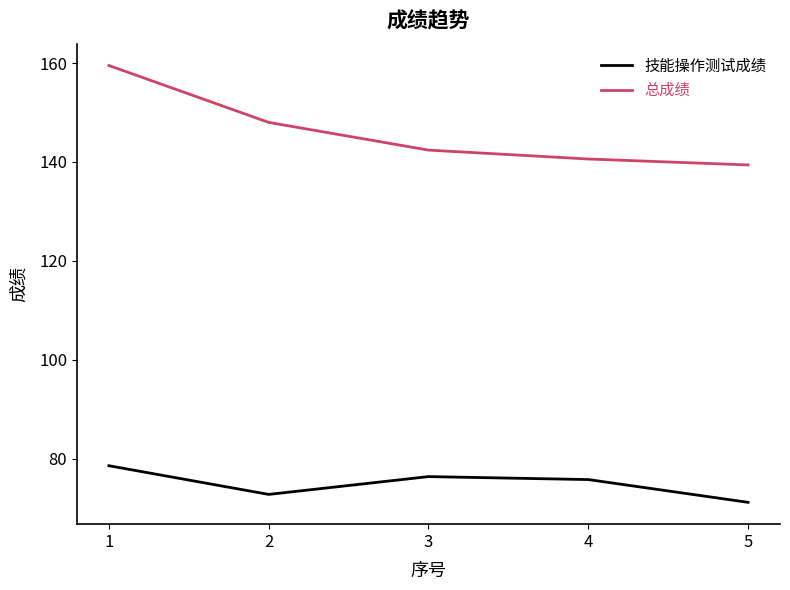

What are all the series names shown in the legend?

技能操作测试成绩, 总成绩